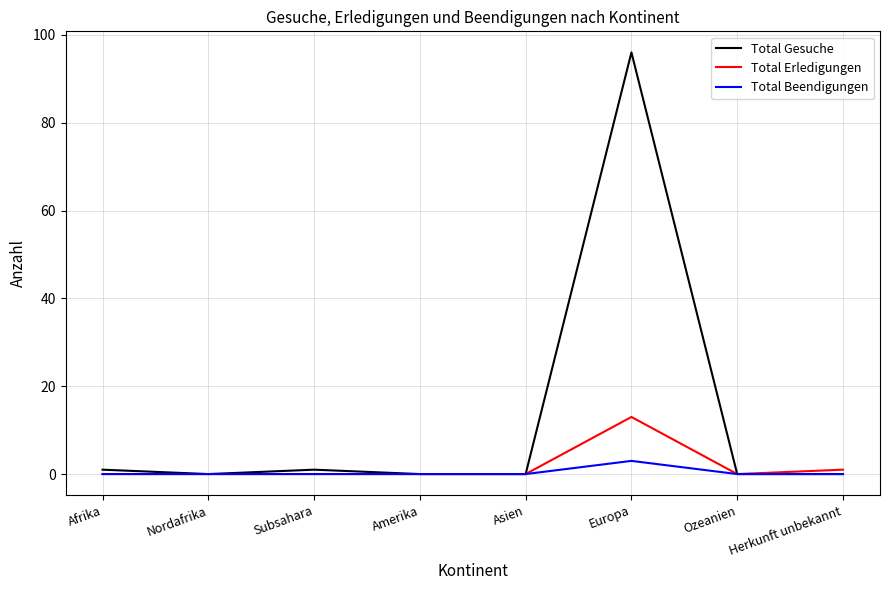

The Total Beendigungen series shows 0 at Asien. True or false?

True